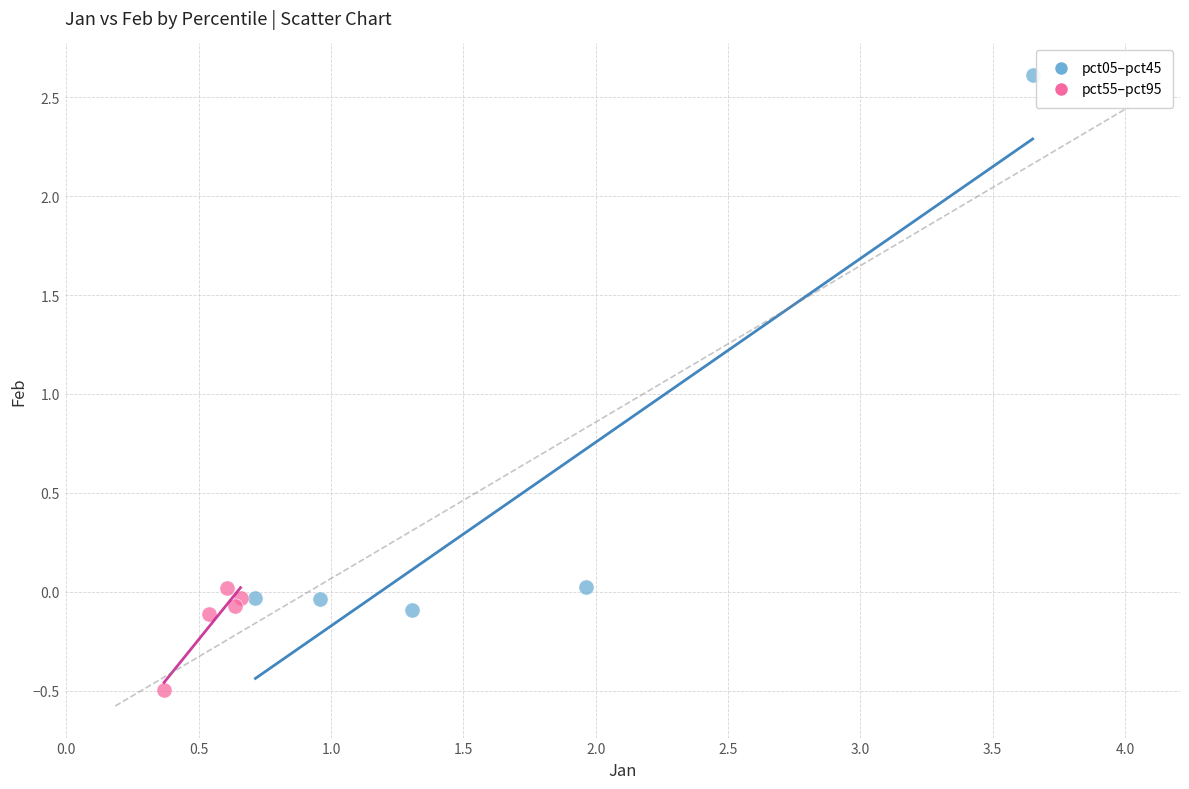

Which series reaches the minimum Y coordinate?

pct55–pct95